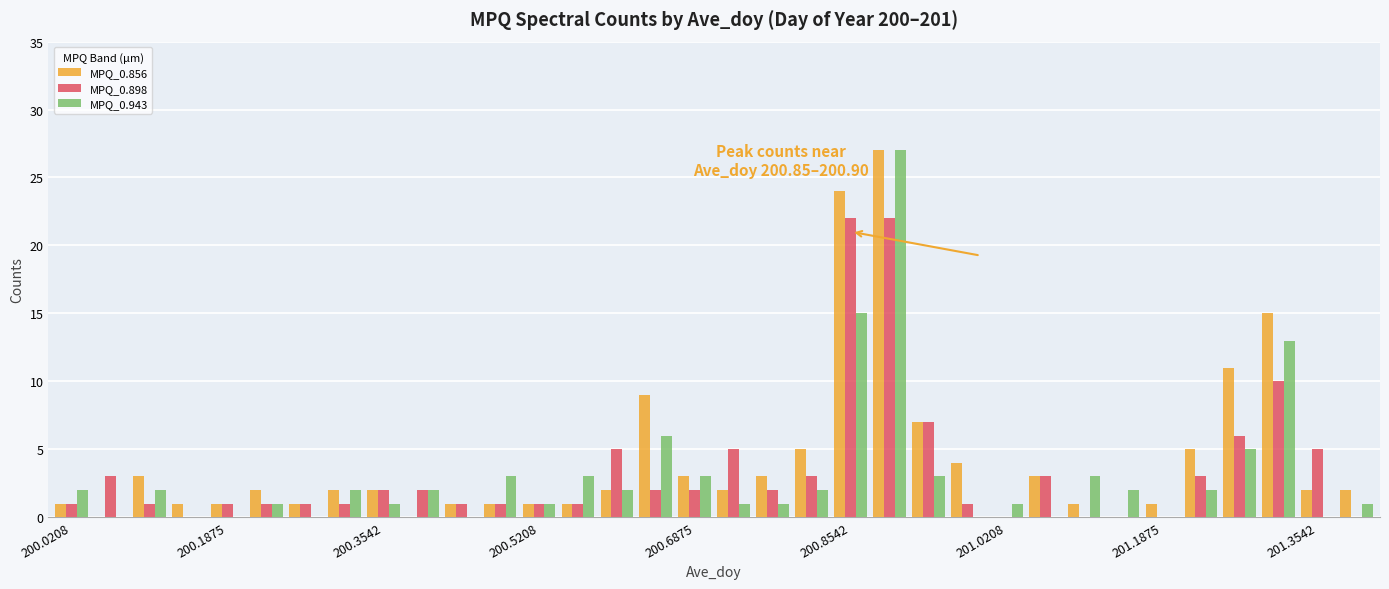

What are all the series names shown in the legend?

MPQ_0.856, MPQ_0.898, MPQ_0.943